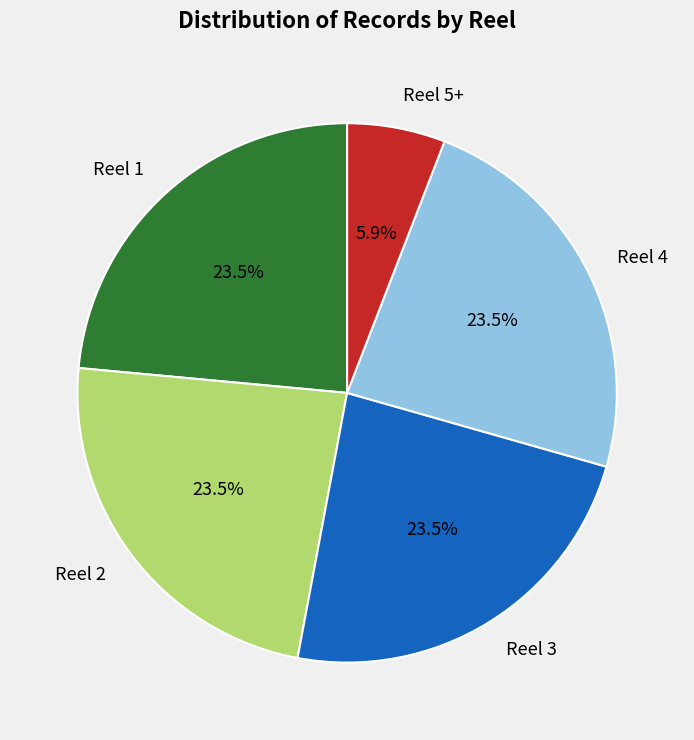

The Reel 4 slice represents 29% of the pie. True or false?

False